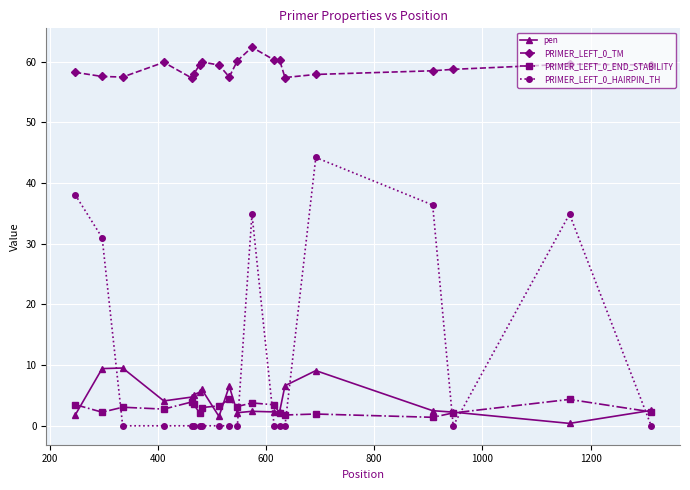

What is the value of the pen point at the 20th from the left?

2.5